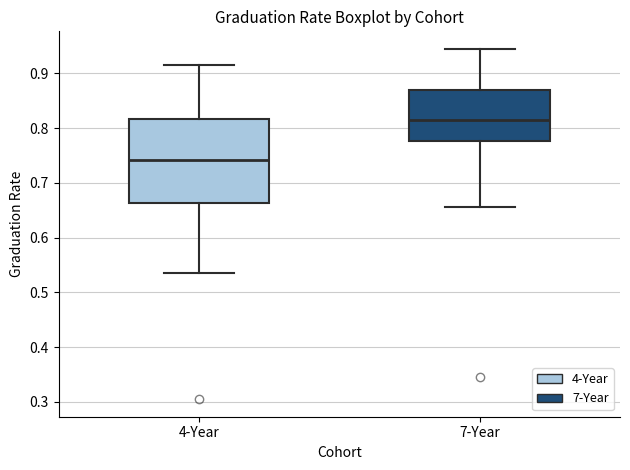

Reading left to right, transcribe this box plot: for each box, give where its median line is, the range the box spans, and where its two whiskers end, as read against the y-axis. The values are not printed on the chart, so give them approximately, as read against the axis.

4-Year: median 0.74, box 0.66 to 0.82, whiskers 0.54 to 0.92
7-Year: median 0.82, box 0.78 to 0.87, whiskers 0.66 to 0.95